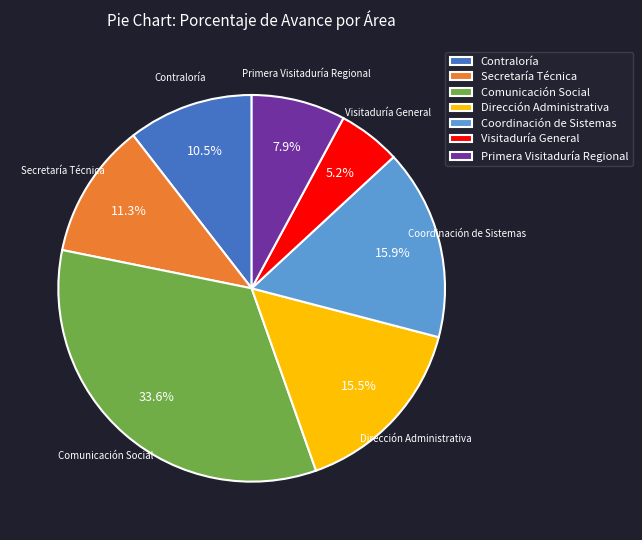

What is the largest slice in the pie chart?

Comunicación Social